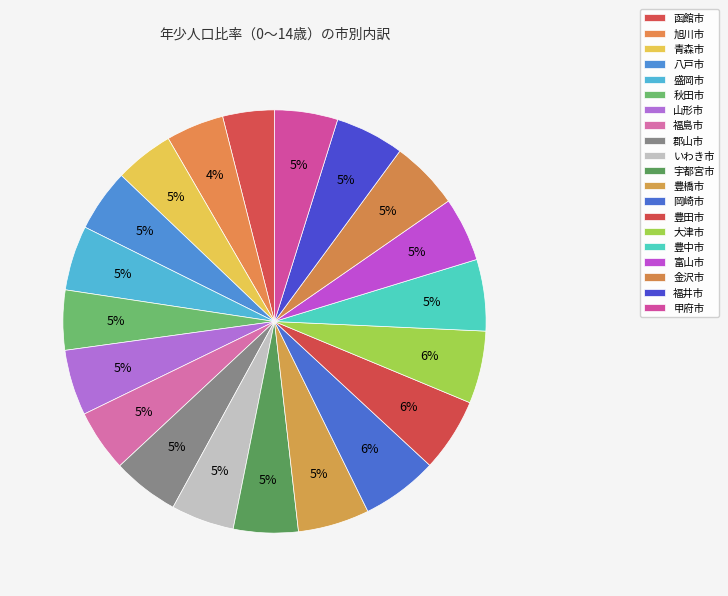

How many segments does this pie chart have?

20